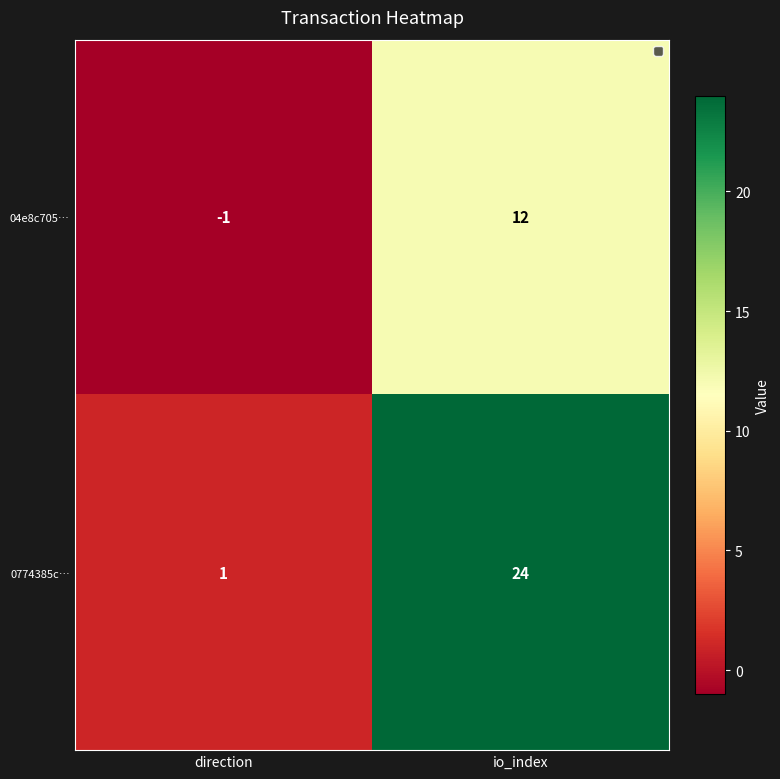

List the series in order of their overall mean, lowest first.

04e8c705…, 0774385c…